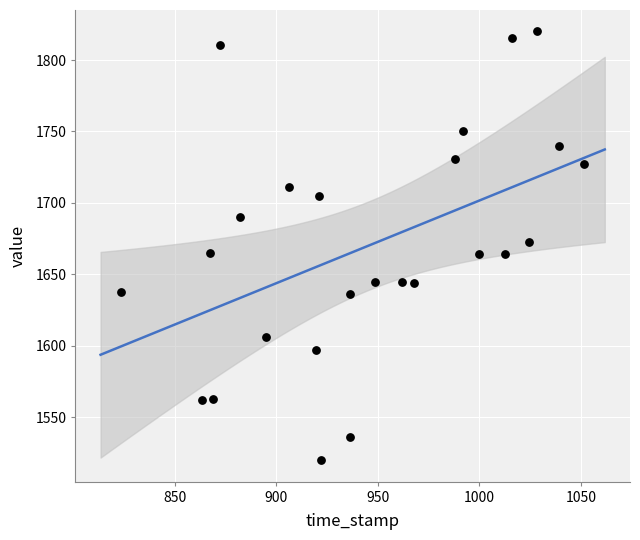

What is the range of Y values (max minus min)?

300.0